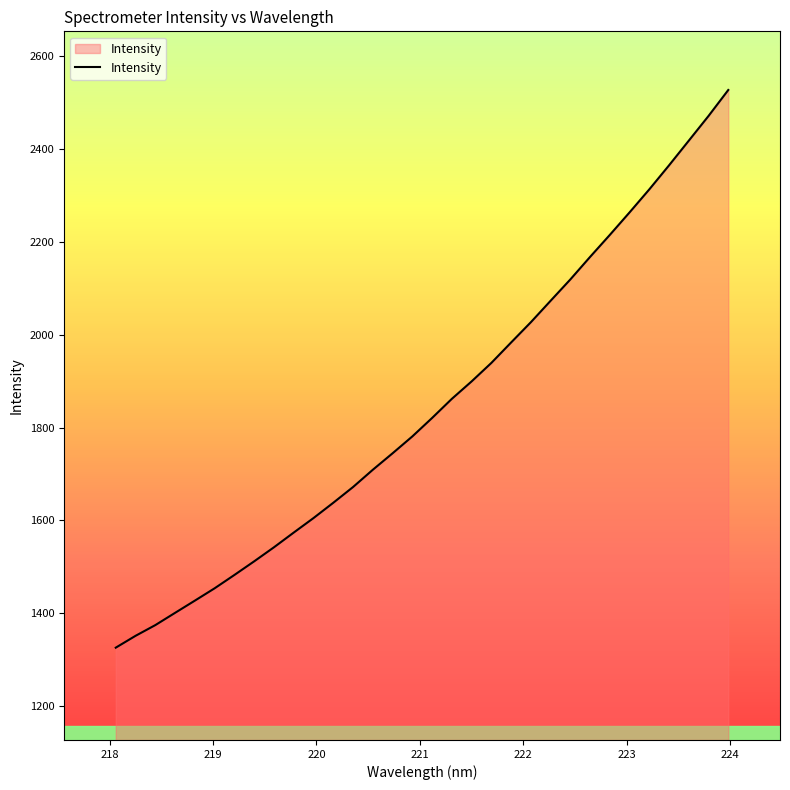

What is the smallest value displayed?

1325.7